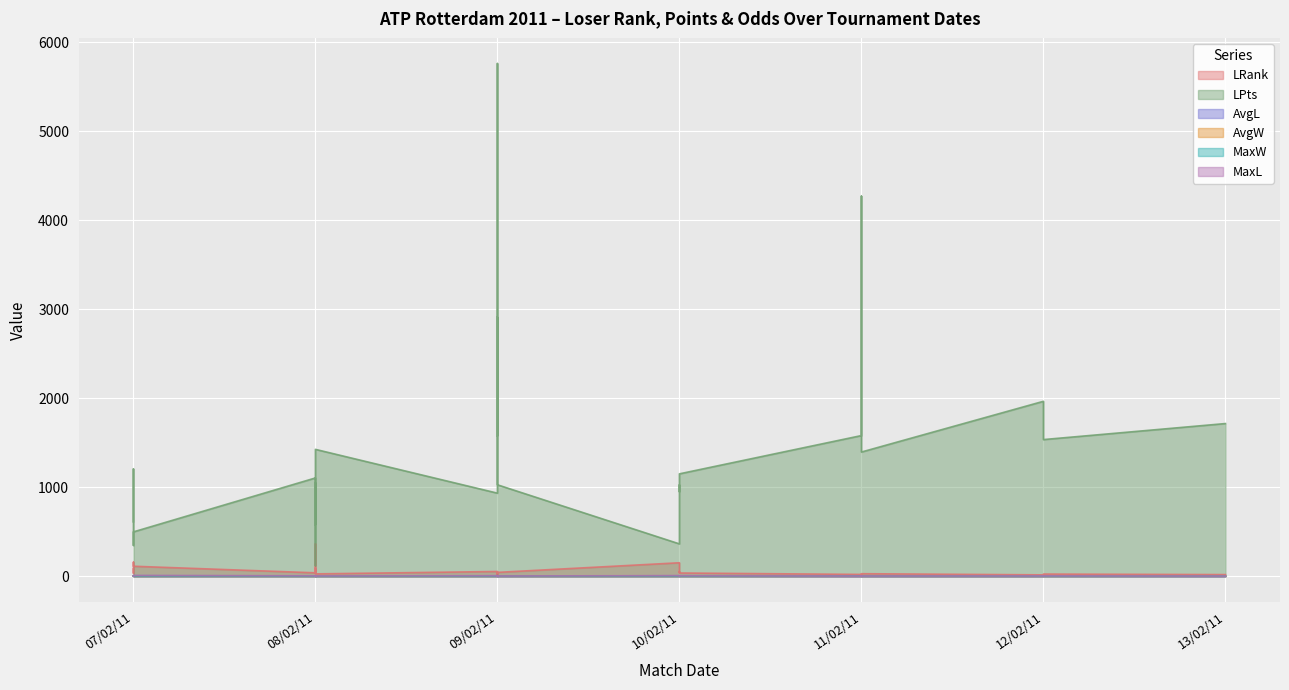

What is the difference between the second highest and minimum values in the AvgL series?

3.9